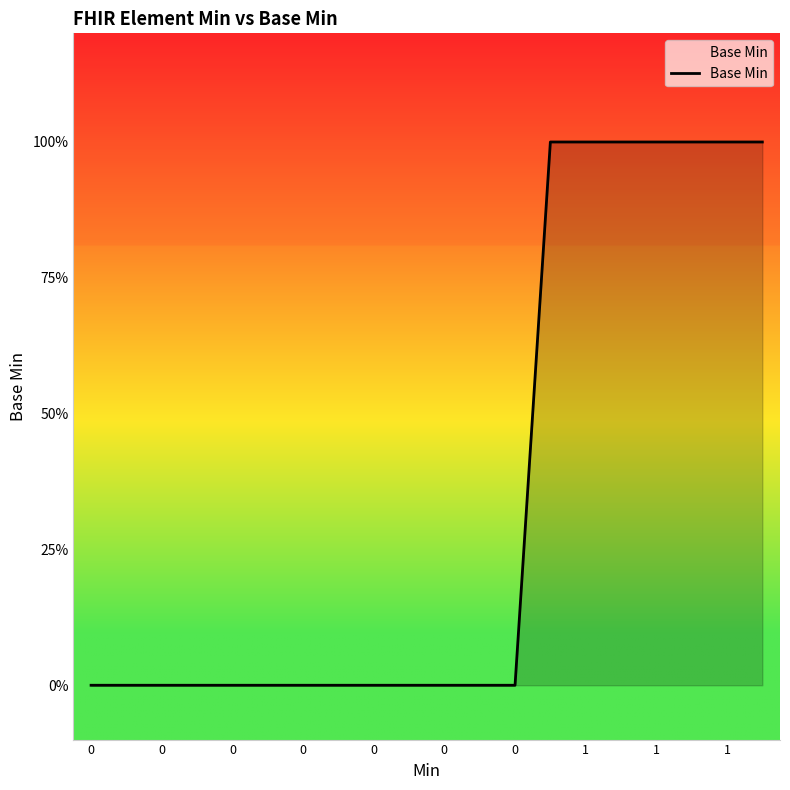

What is the value of the 19th point from the left?

1